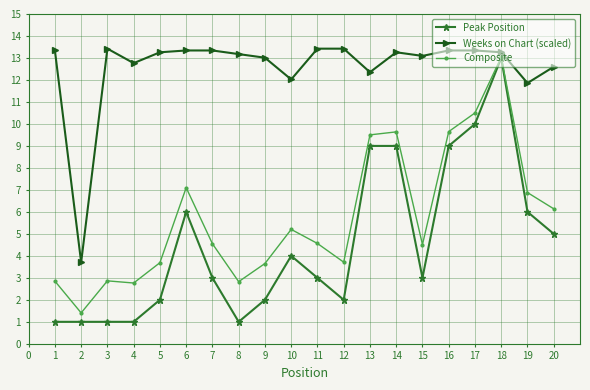

What is the value of the Composite point at the 13th from the left?

9.5